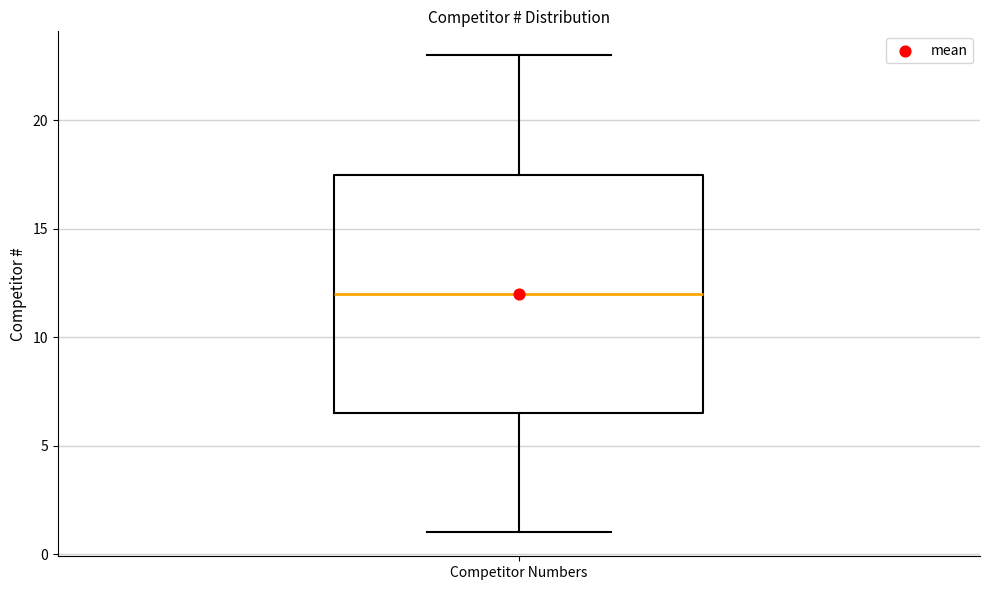

Where does the lower whisker of the box for Competitor Numbers end on the y-axis? The values are not printed on the chart, so give them approximately, as read against the axis.

1.0